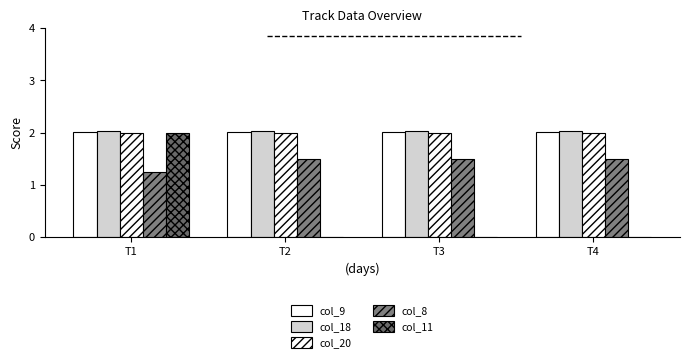

Count the number of categories in the chart.

4